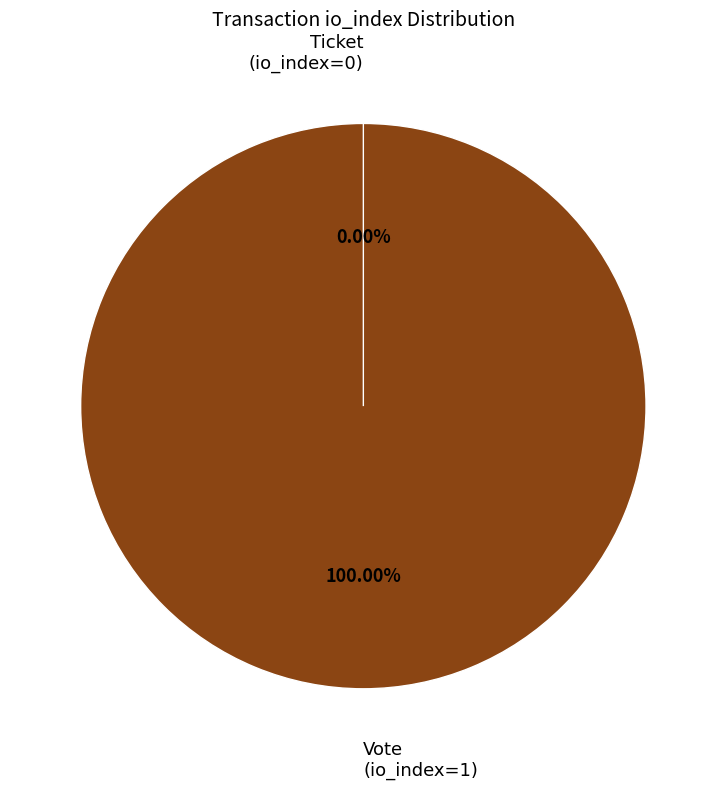

Which has a higher value, Ticket (io_index=0) or Vote (io_index=1)?

Vote (io_index=1)